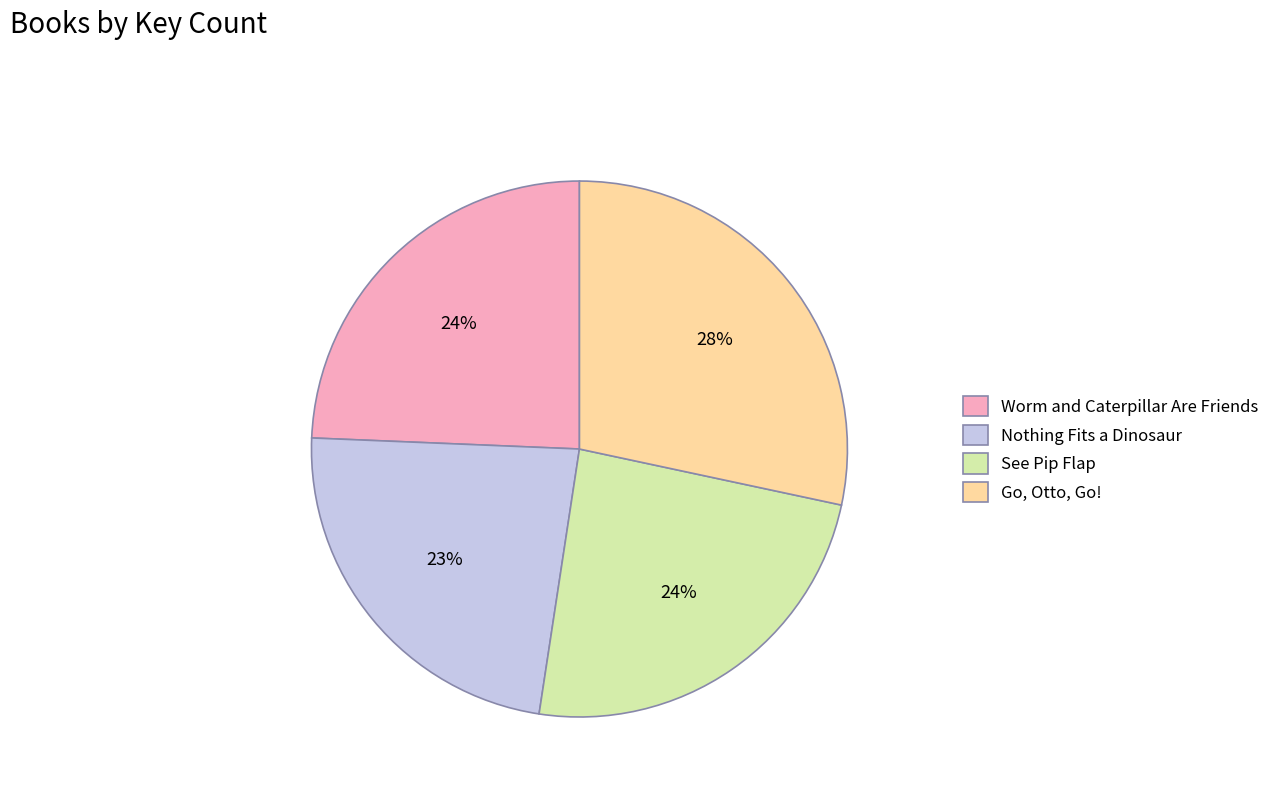

What is the ratio of the value at Worm and Caterpillar Are Friends to the value at Nothing Fits a Dinosaur?

1.0